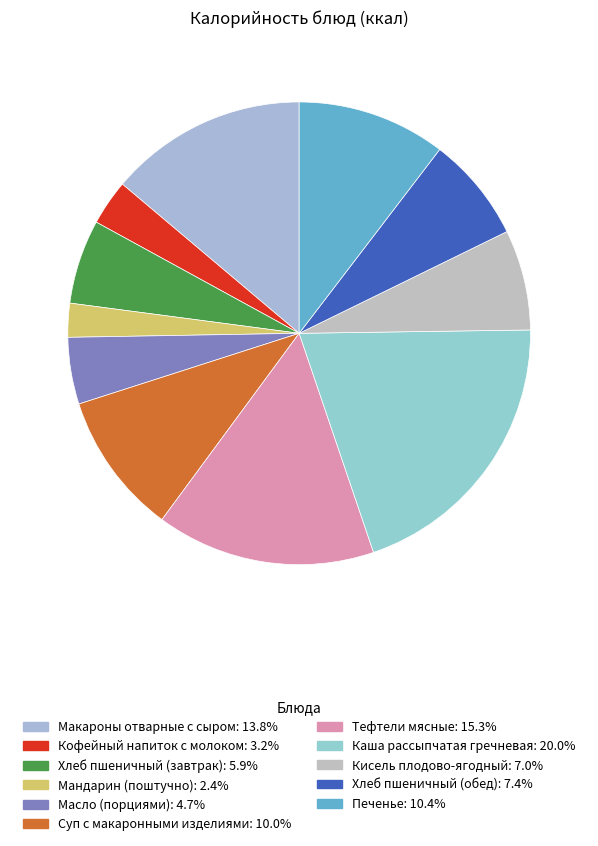

To the nearest percent, what is the average slice percentage?

9%